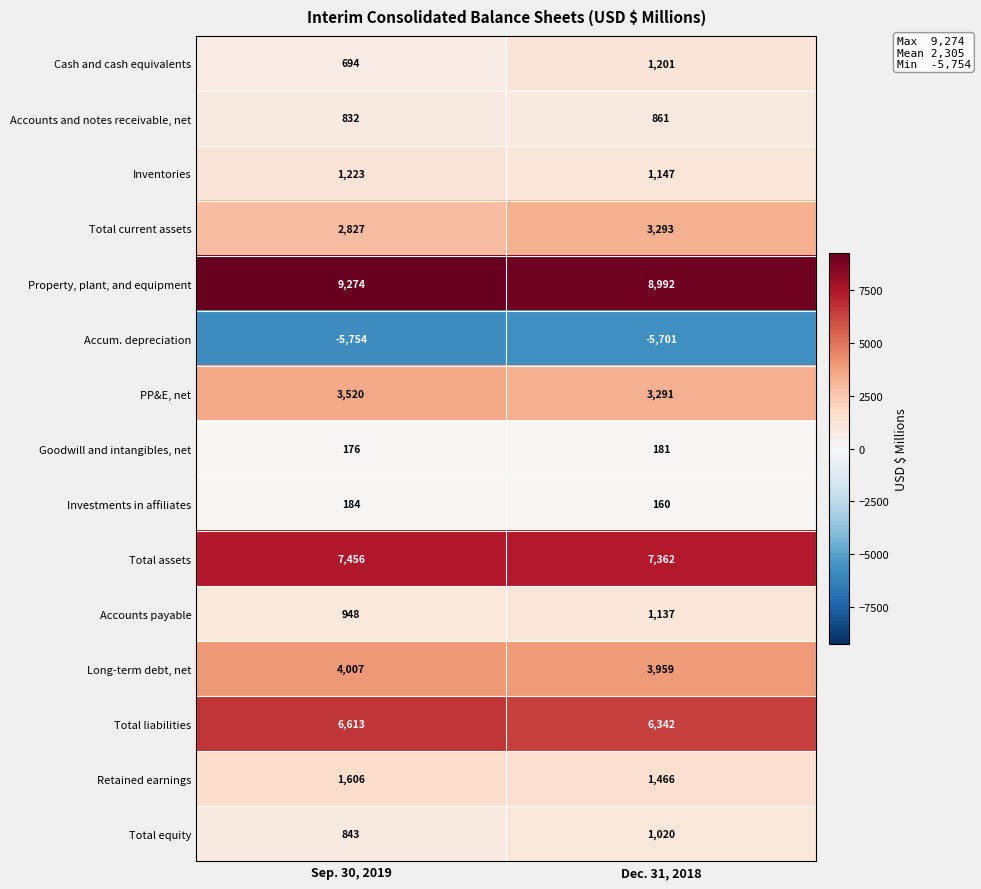

The value of PP&E, net at Dec. 31, 2018 is 4474. True or false?

False